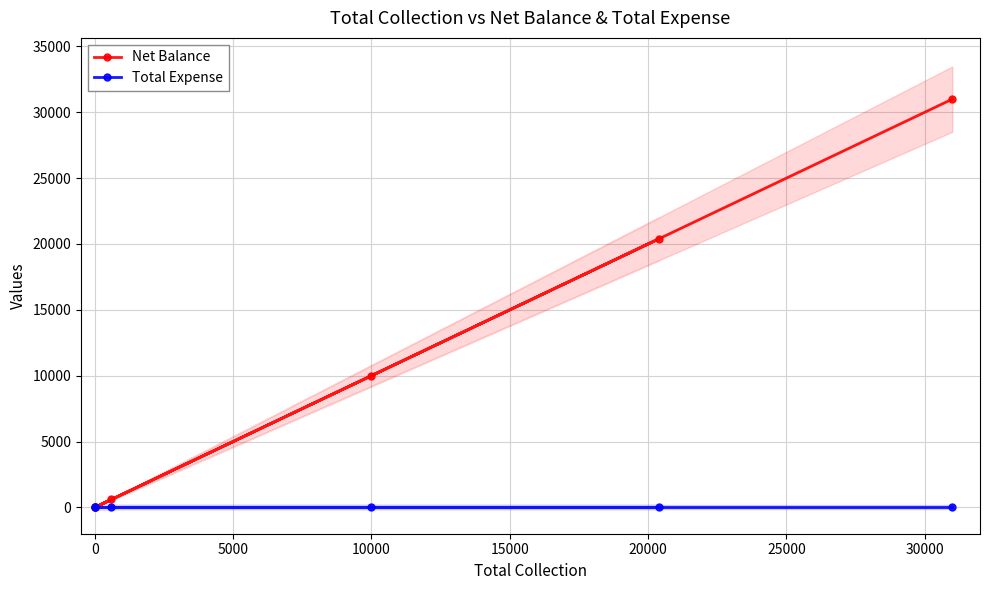

At how many categories does at least one series exceed 6691?

3